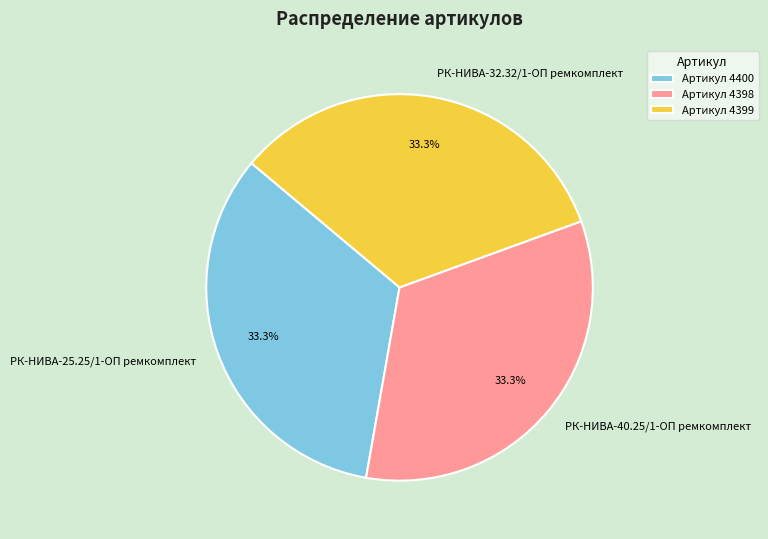

What is the ratio of the value at РК-НИВА-40.25/1-ОП ремкомплект to the value at РК-НИВА-32.32/1-ОП ремкомплект?

1.0